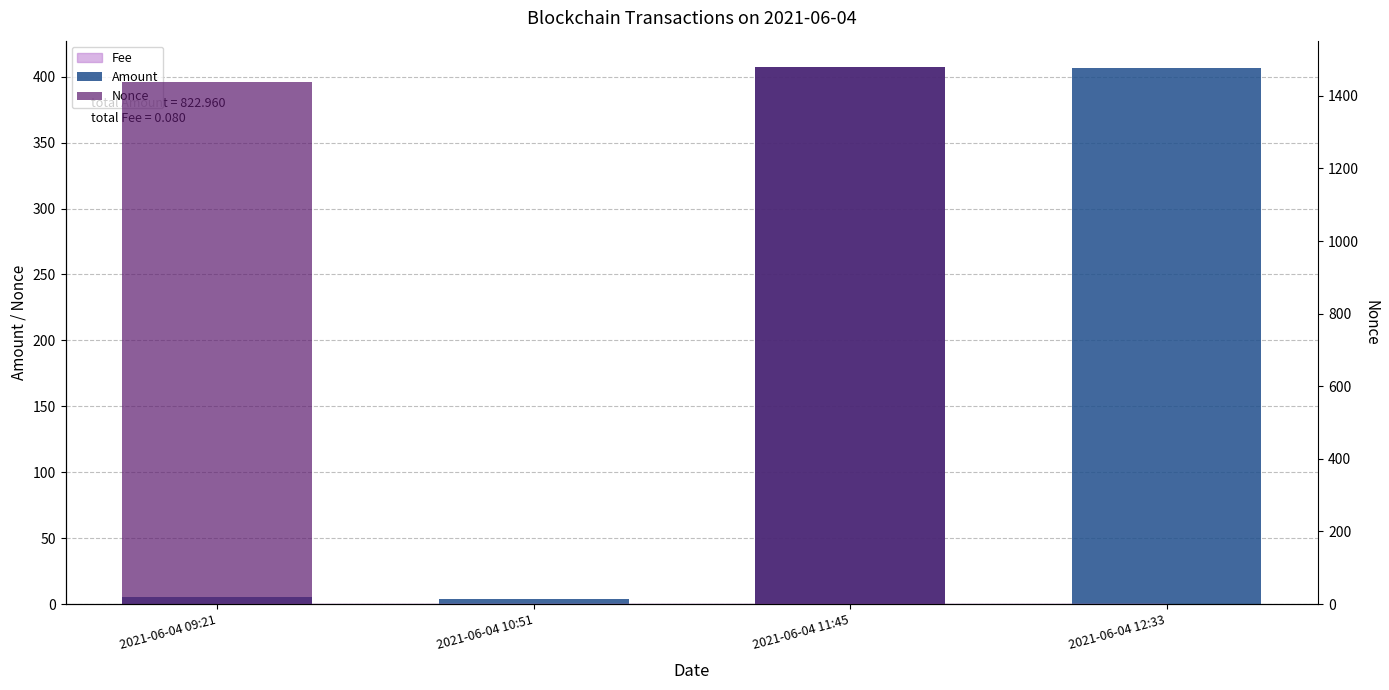

How many distinct data groups are displayed?

2